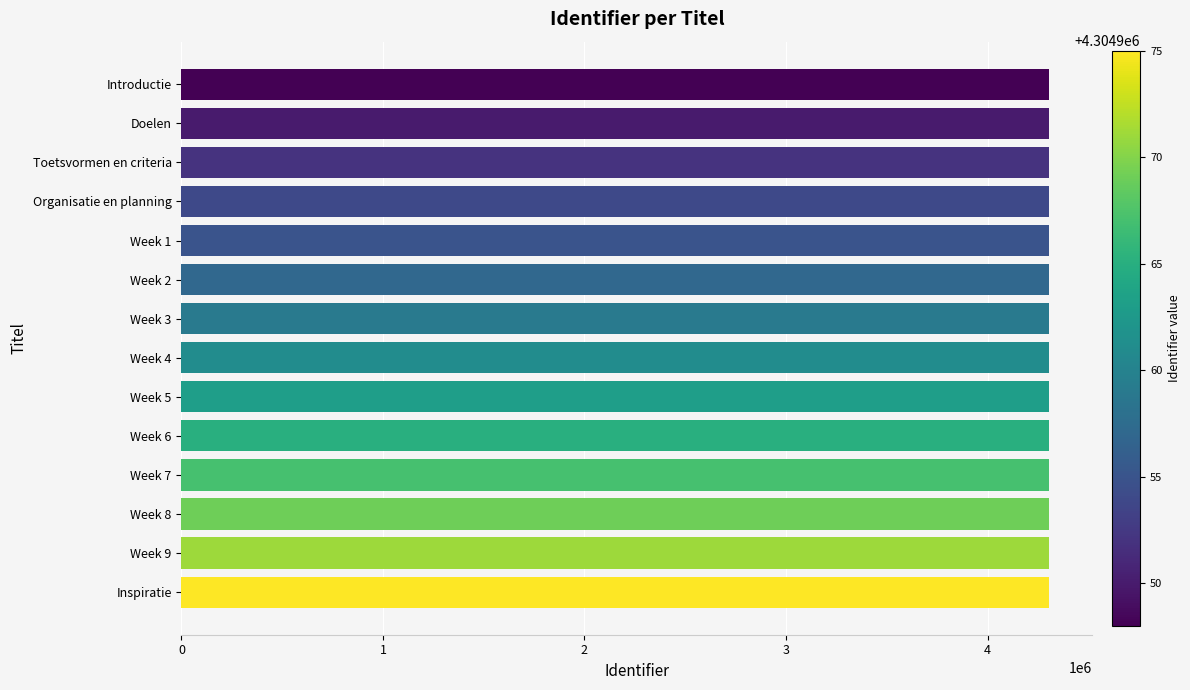

Does the chart contain stacked bars?

No